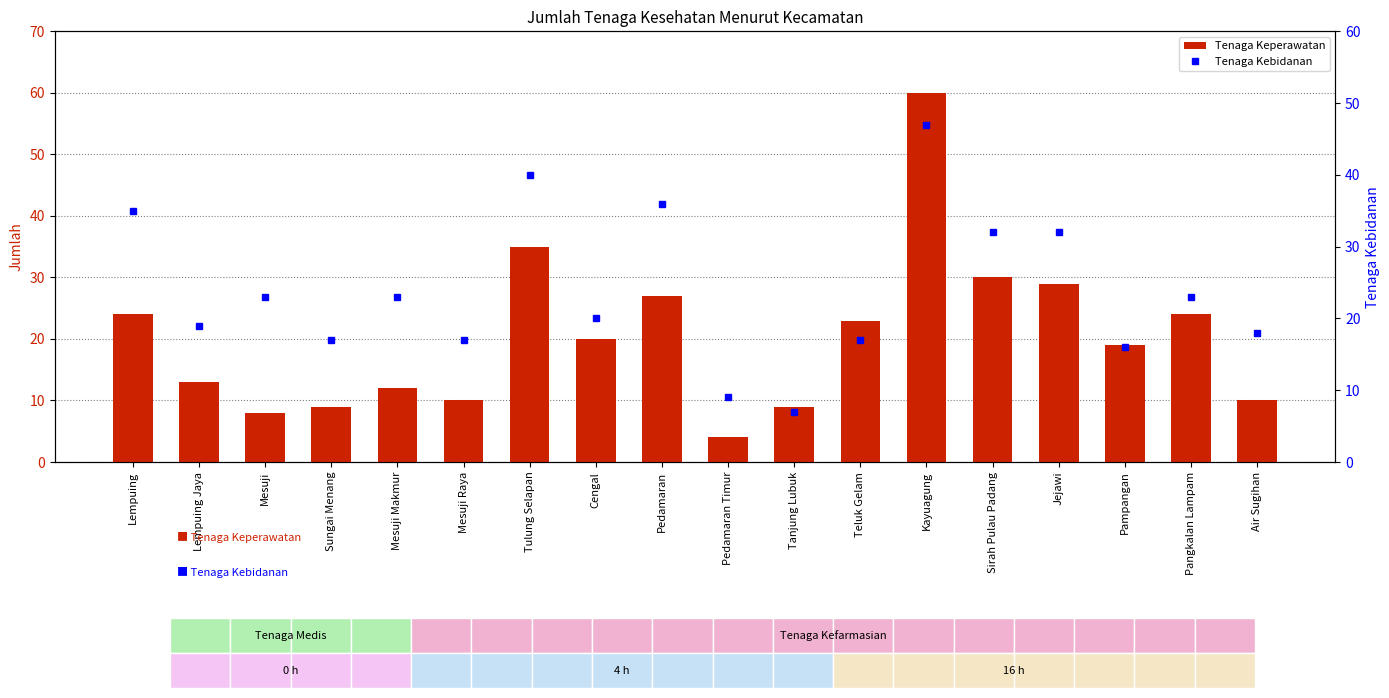

How many data points in Tenaga Keperawatan are less than 20?

9